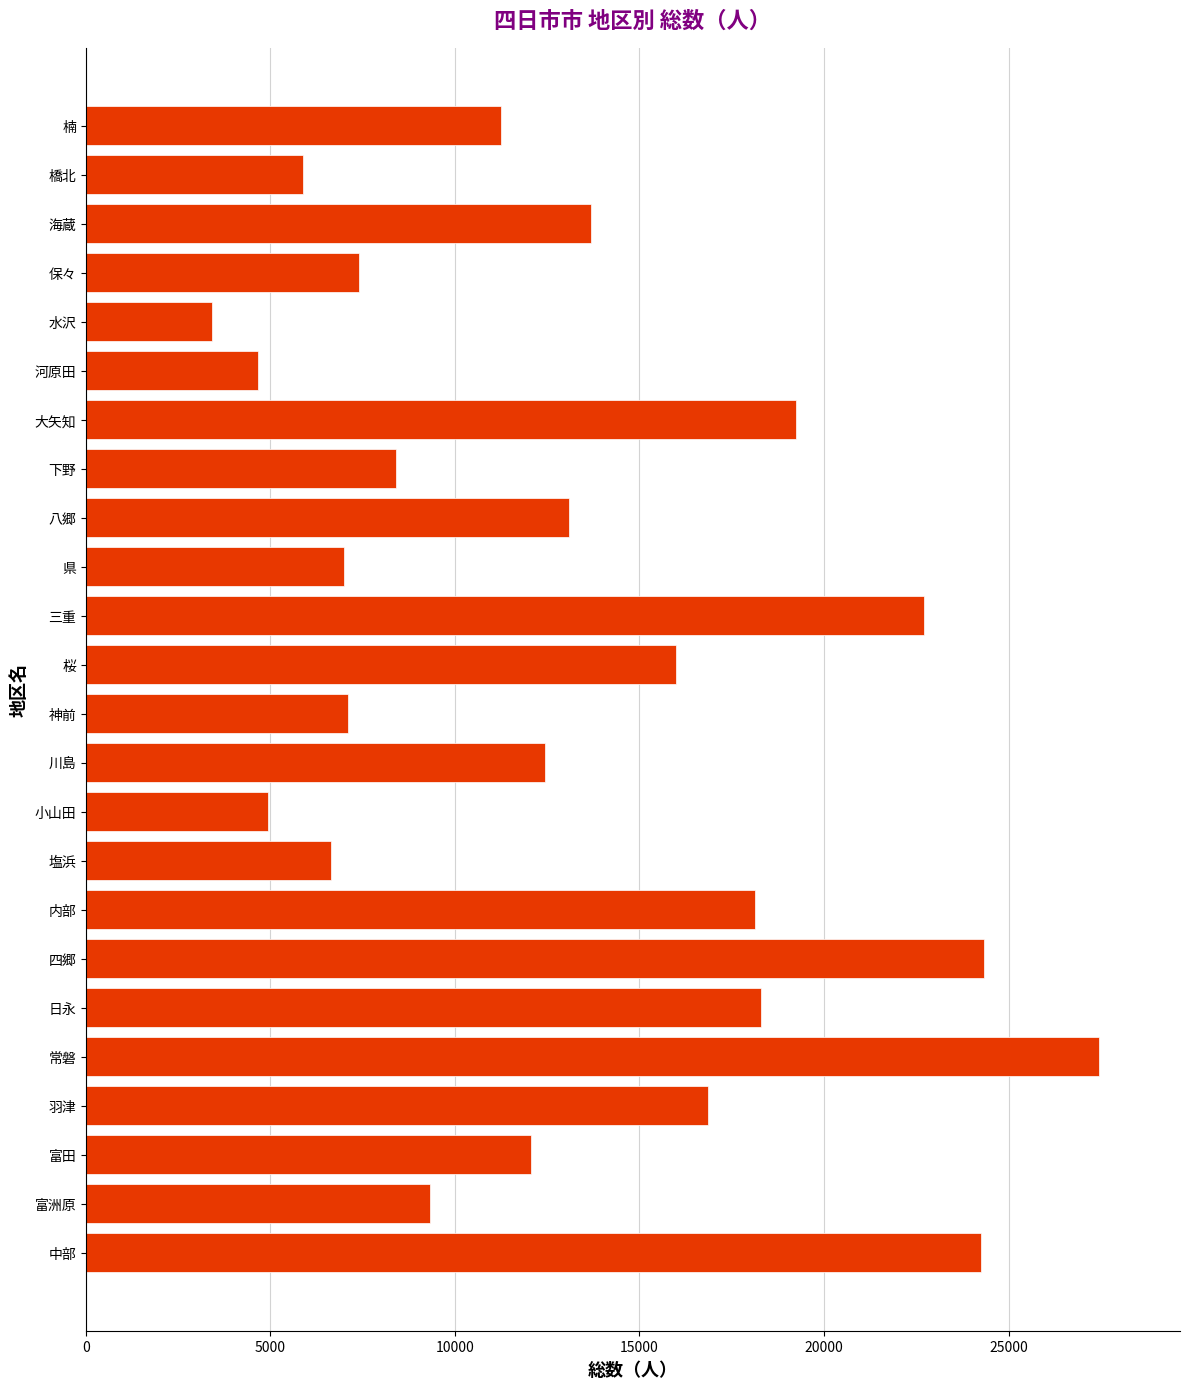

What is the difference between the values at 桜 and 羽津?

854